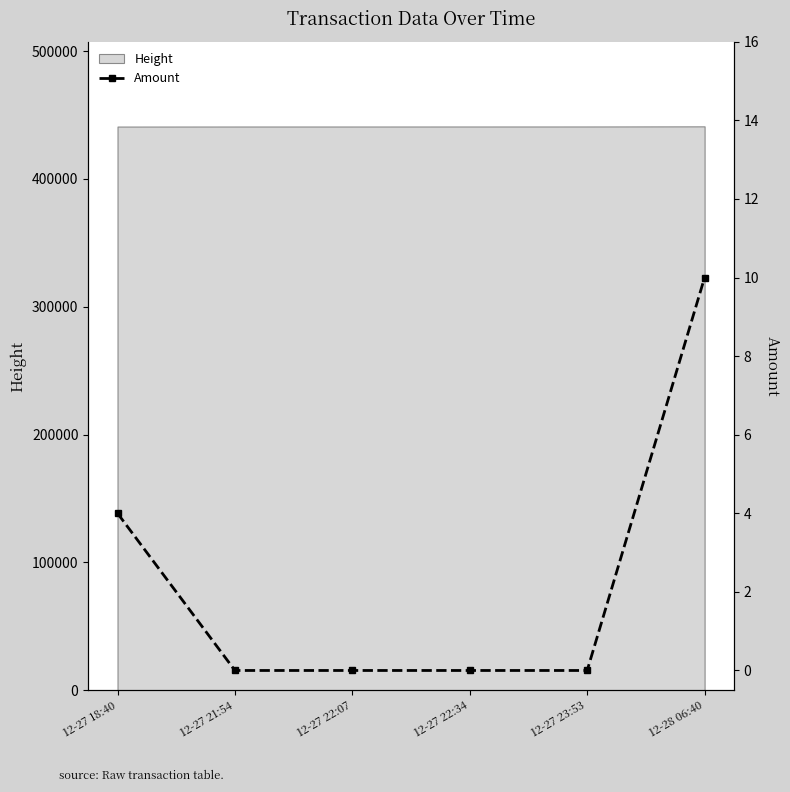

What is the difference between the second highest and minimum values?

4